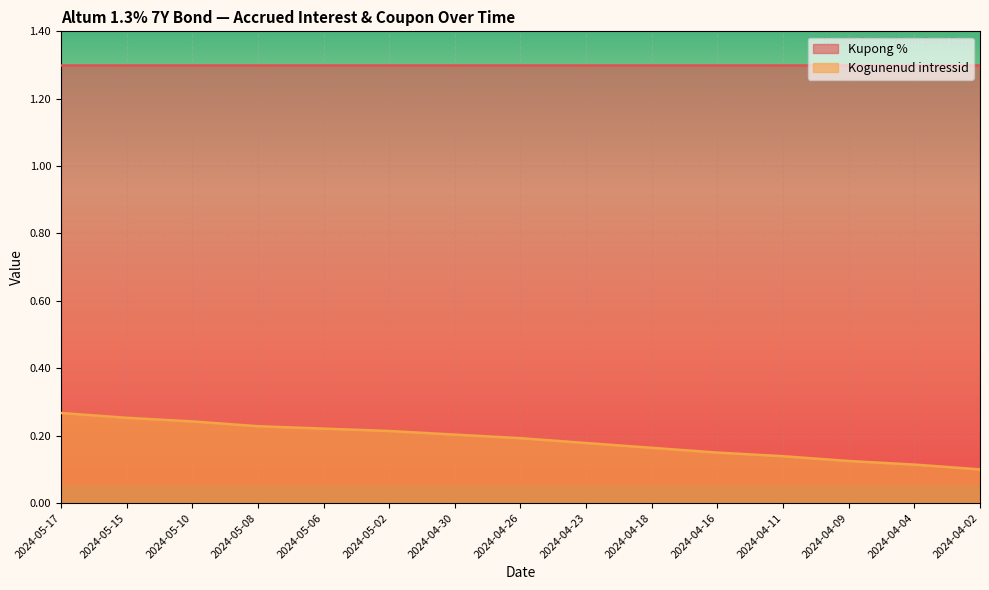

Does the chart display data point markers on the line(s)?

No